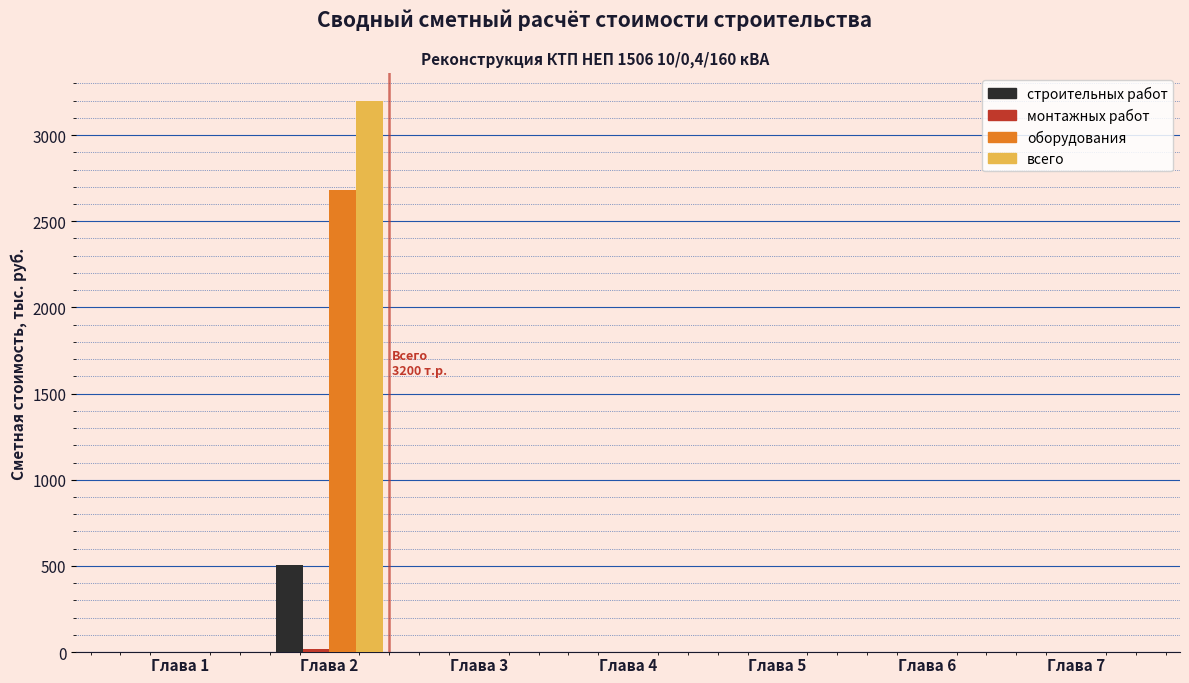

Which category has the highest value across all series?

Глава 2